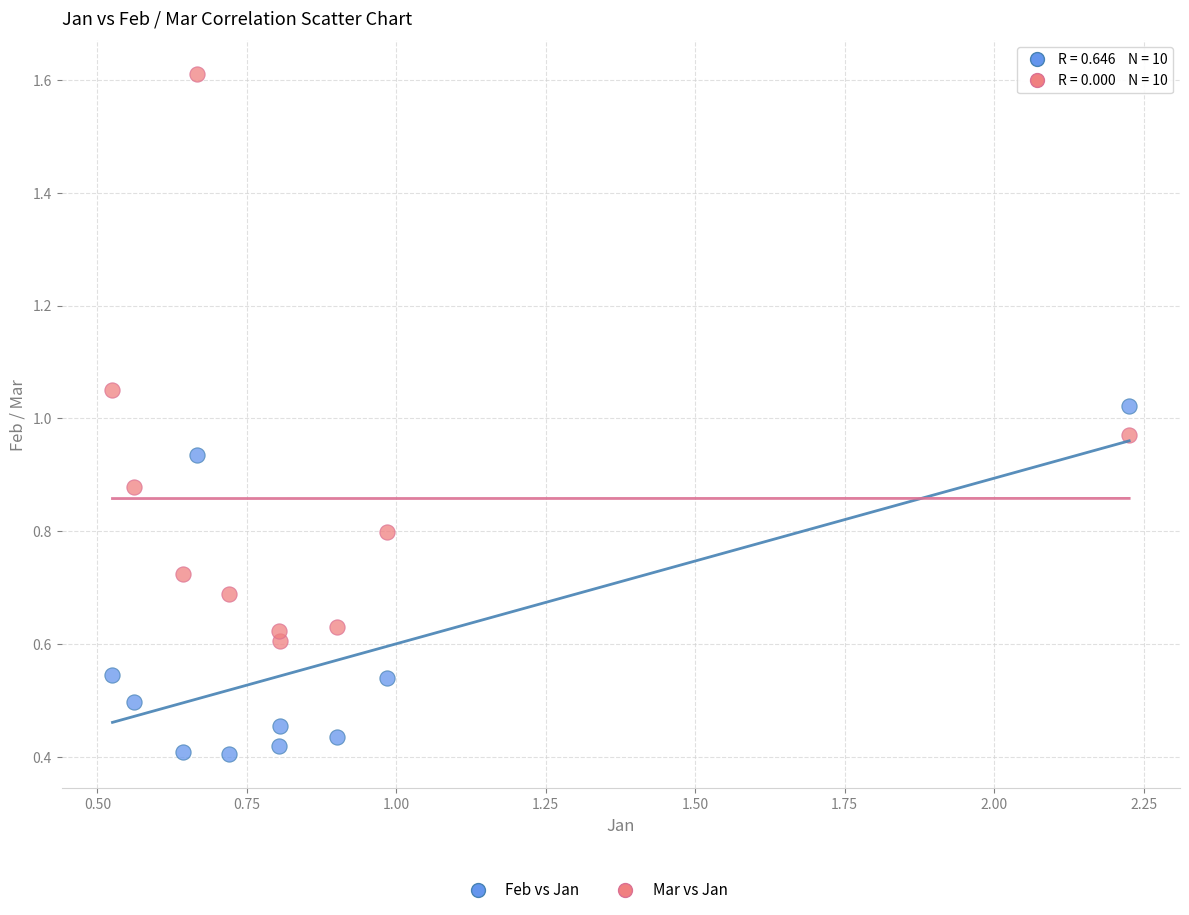

Across all data points, what is the range of X values (max minus min)?

1.7